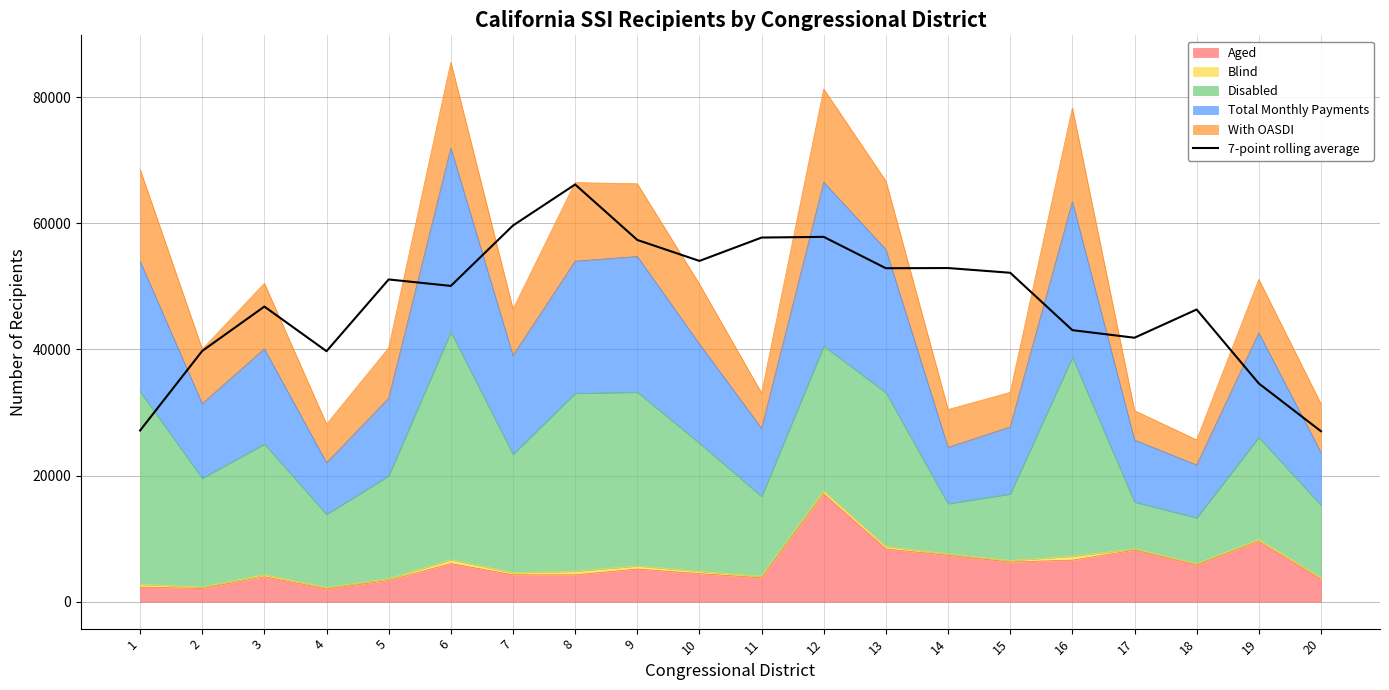

List the labels in order of value, smallest first.

20, 1, 19, 4, 2, 17, 16, 18, 3, 6, 5, 15, 13, 14, 10, 9, 11, 12, 7, 8